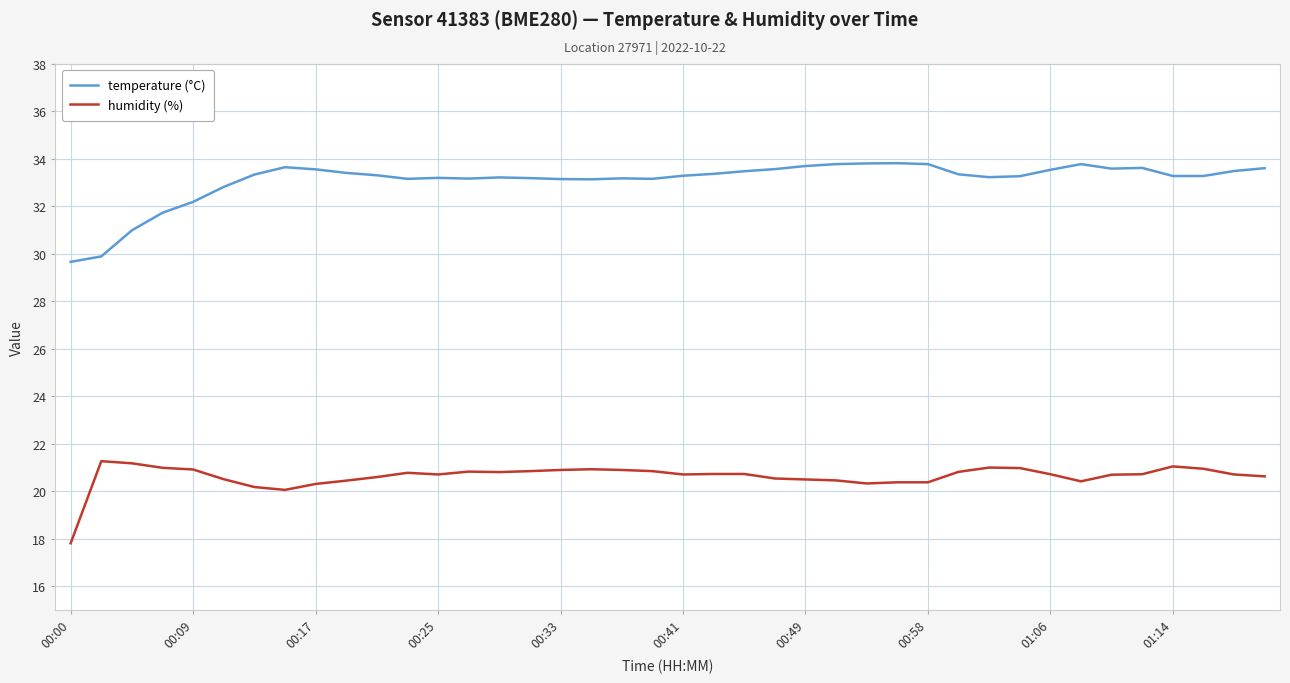

What is the minimum value shown in the chart?

17.8